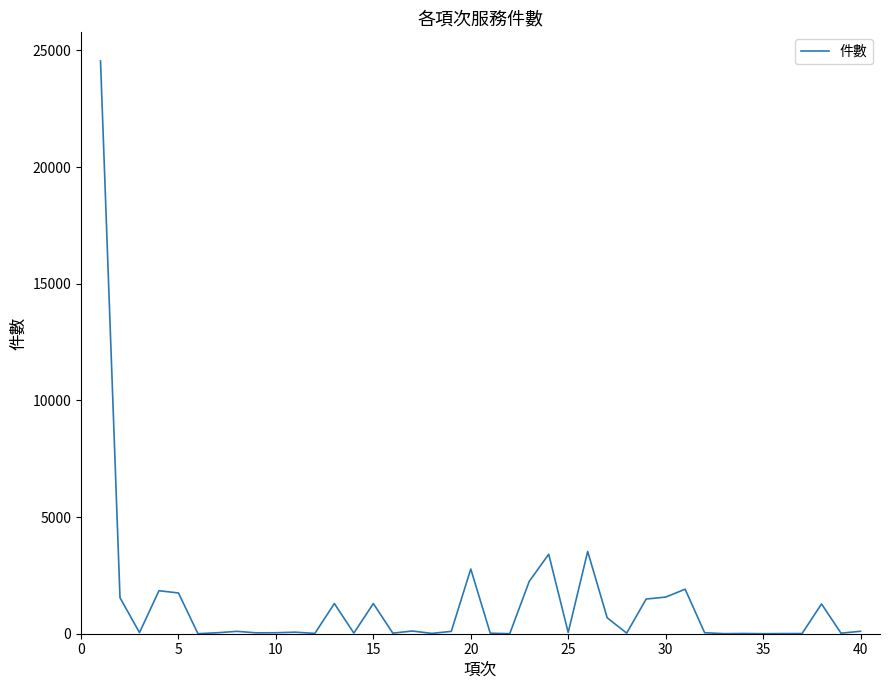

What is the maximum value shown in the chart?

24545